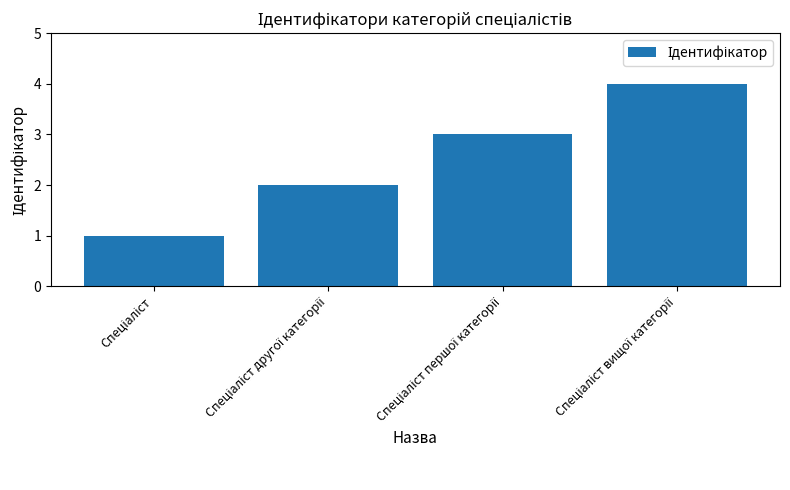

What is the difference between the maximum and minimum values?

3